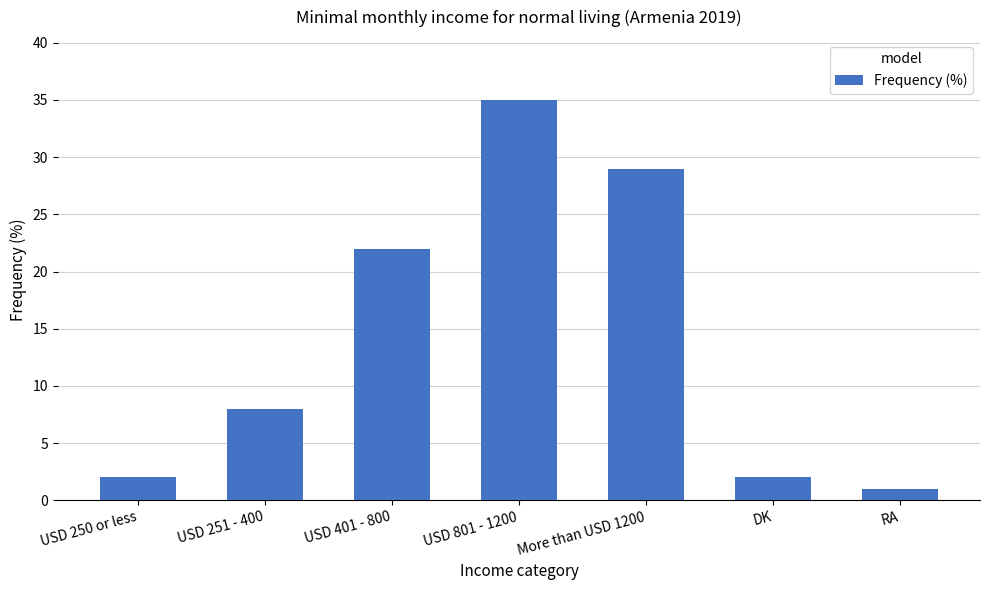

What is the difference between the maximum and second lowest values?

33